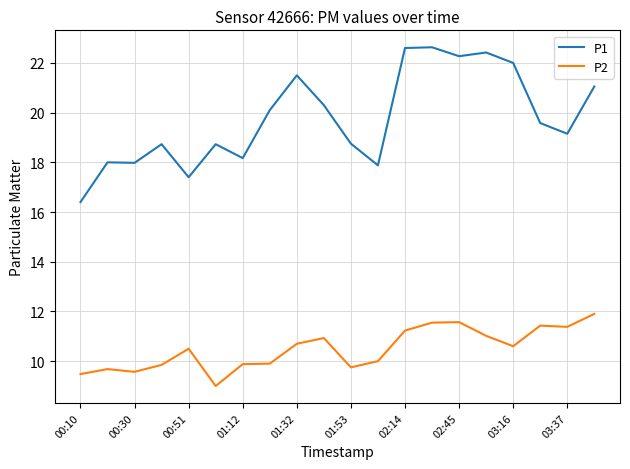

What is the difference between the maximum and minimum values in the P2 series?

2.9